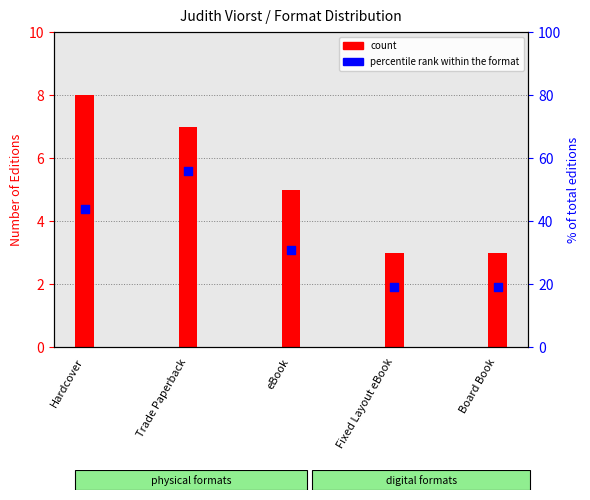

At which category is the sum across all series the highest?

Trade Paperback